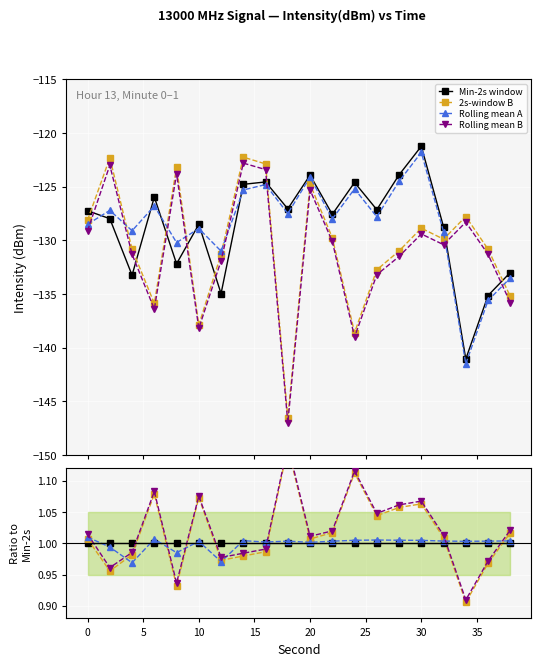

Which series has the largest range (max minus min)?

2s-window B